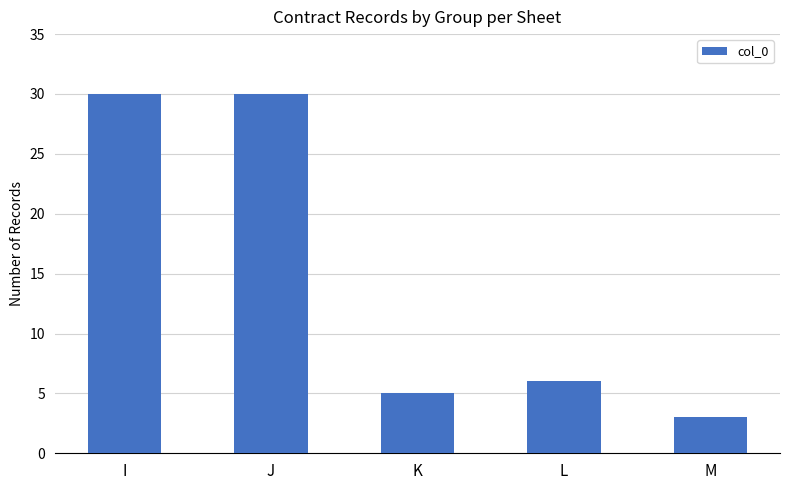

What is the smallest value displayed?

3